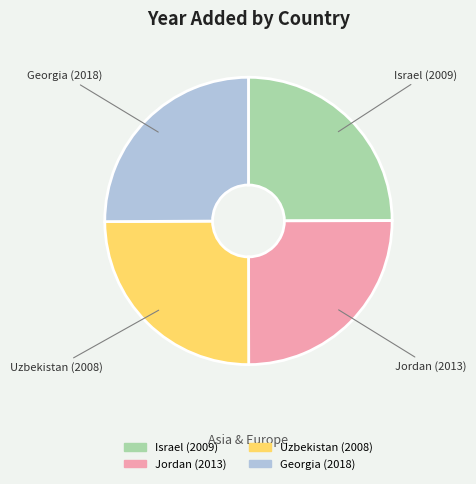

True or false: Georgia (2018) accounts for 25% of the total.

True